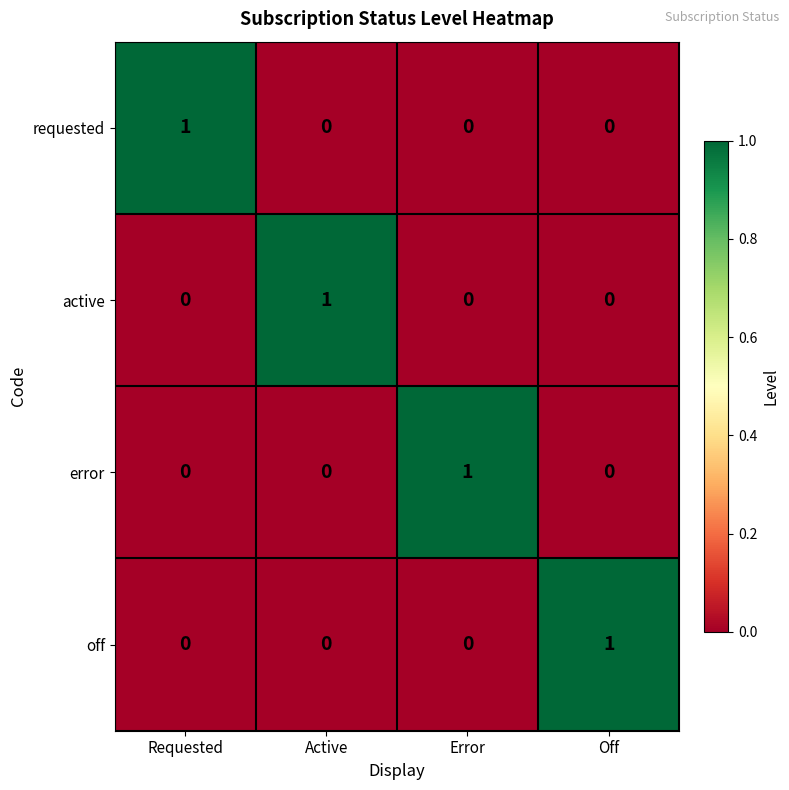

At how many categories does at least one series exceed 0?

4